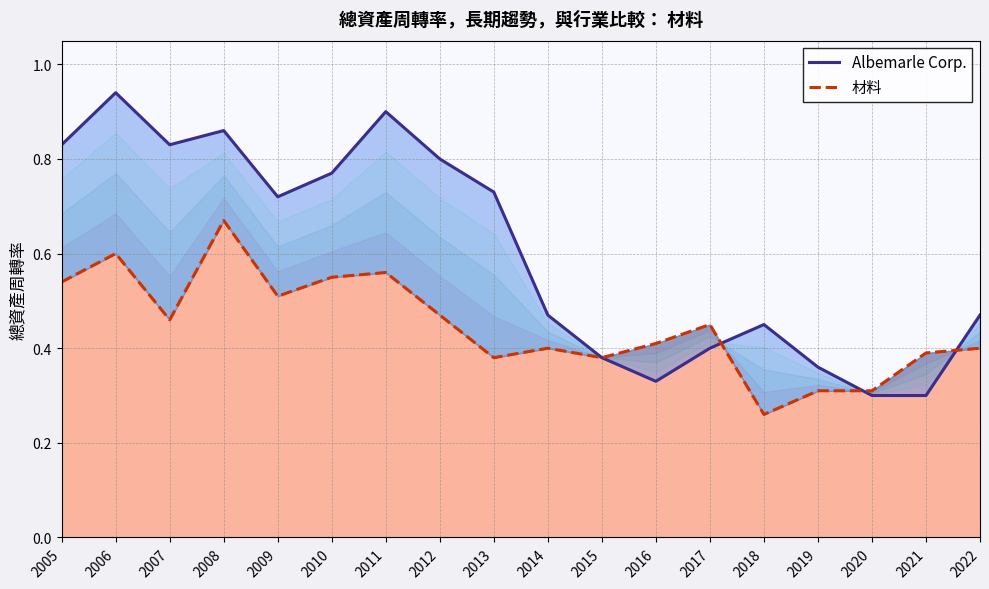

Which series changed the most between 2020 and 2022?

Albemarle Corp.